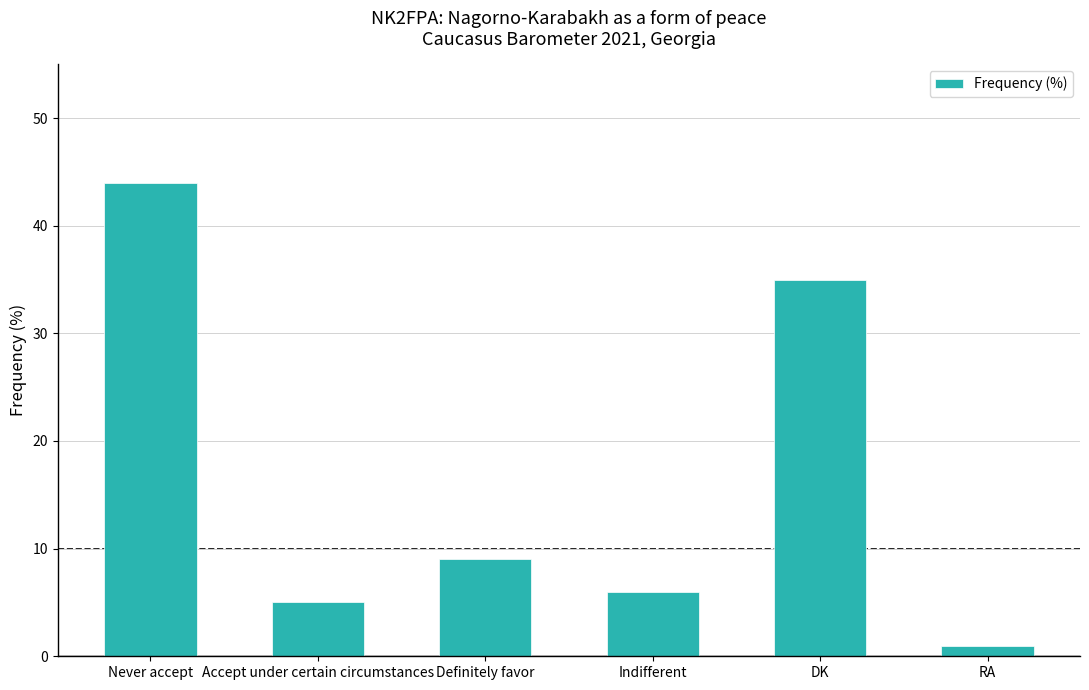

What is the greatest value displayed?

44